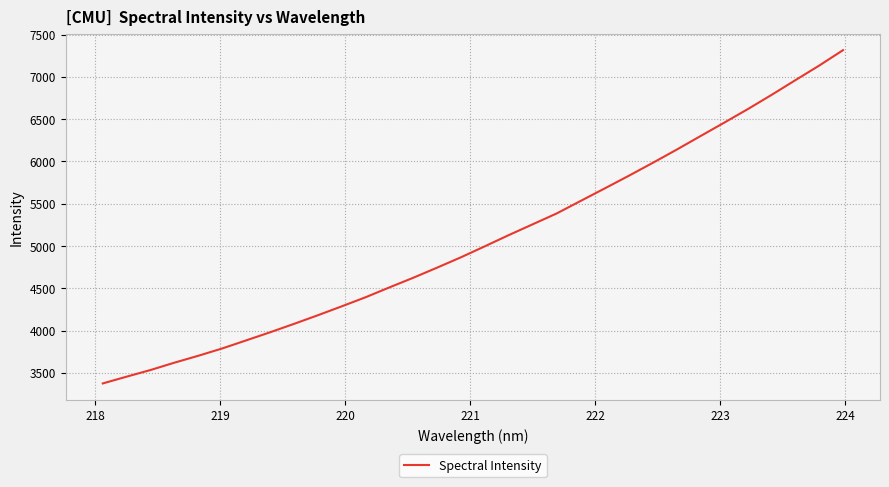

What is the difference between the maximum and minimum values?

3940.0